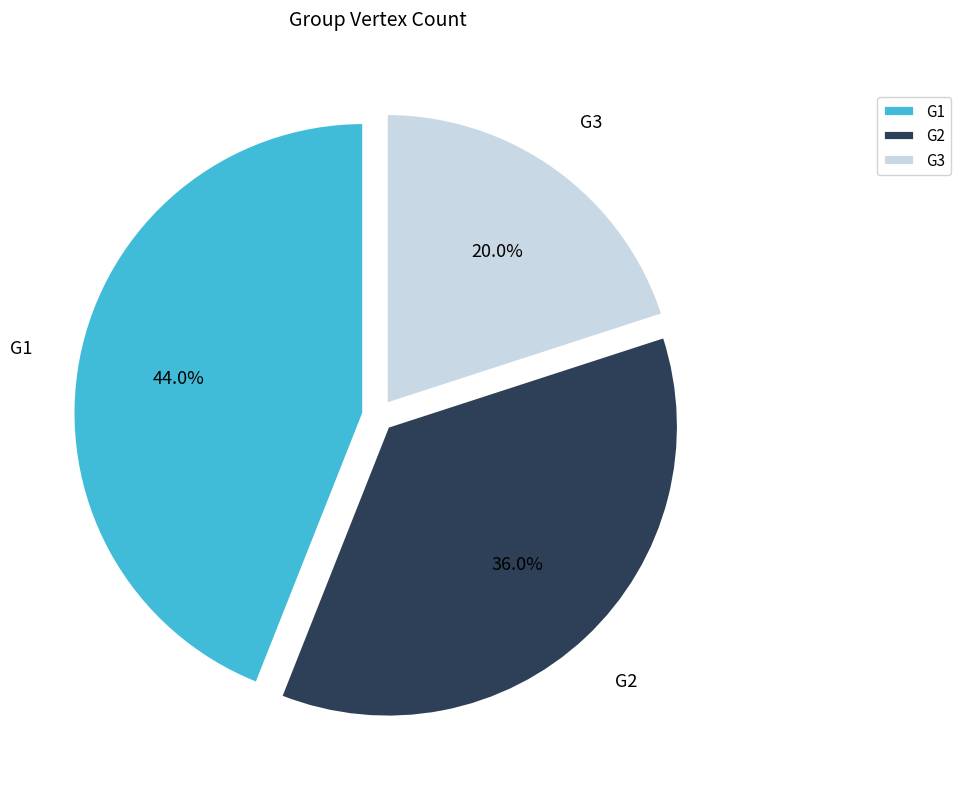

What percentage is the G1 slice, to the nearest percent?

44%